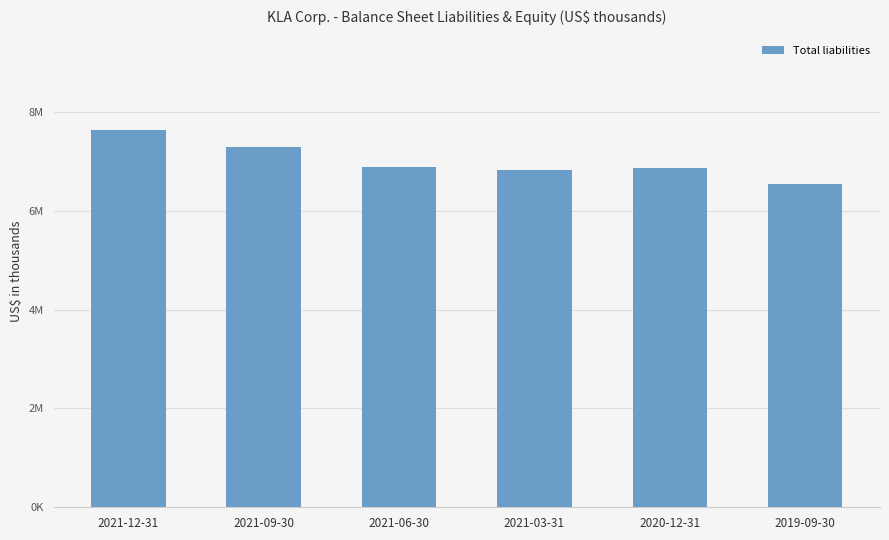

Rank the categories by value from lowest to highest.

2019-09-30, 2021-03-31, 2020-12-31, 2021-06-30, 2021-09-30, 2021-12-31